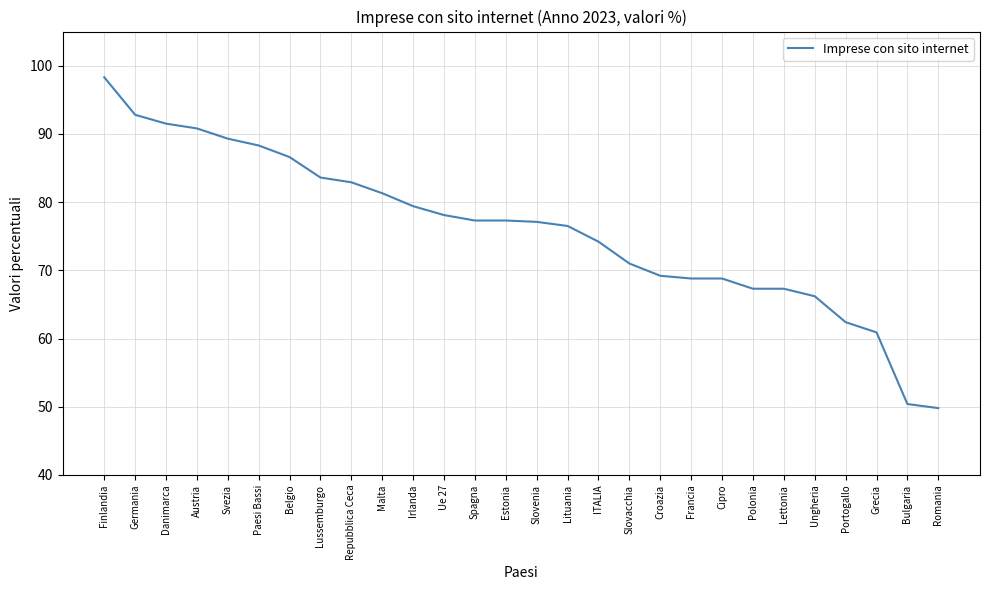

The chart shows a value of 57.1 at Repubblica Ceca. True or false?

False